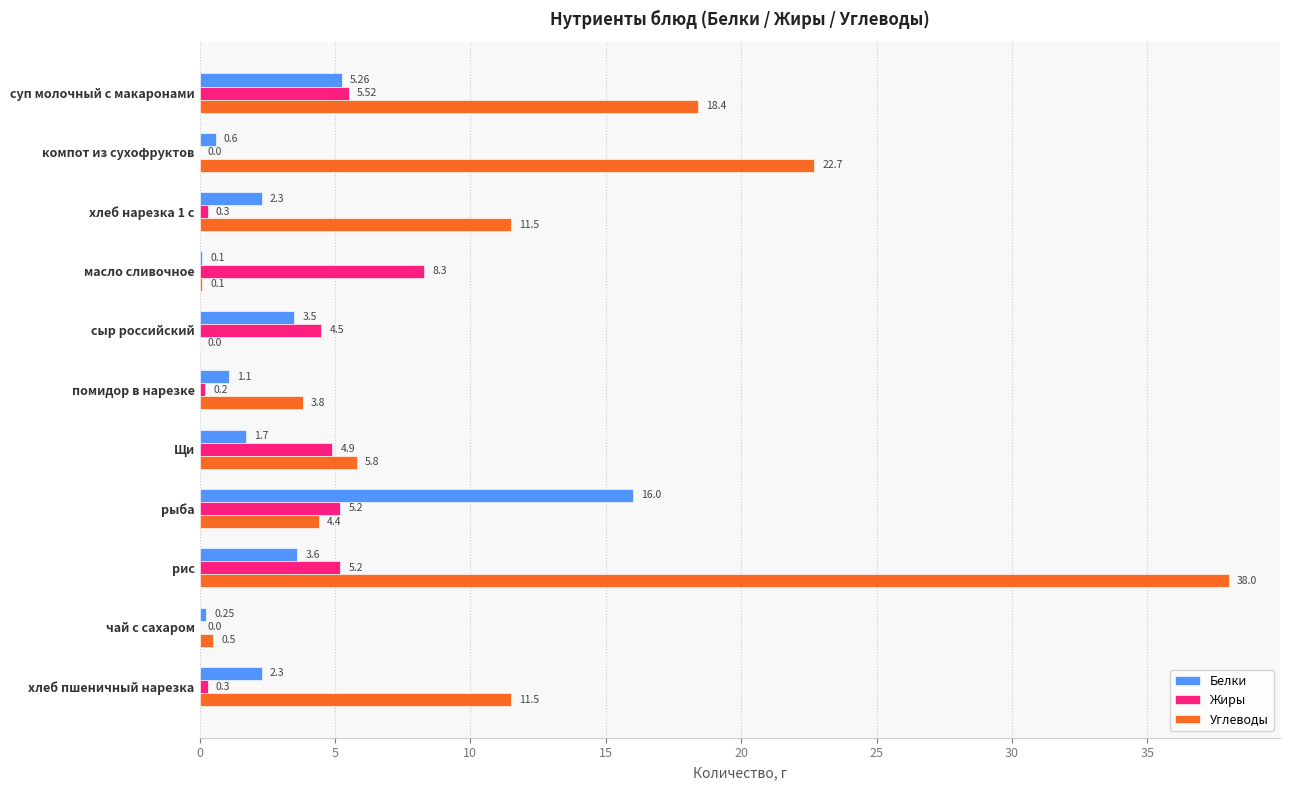

Which series has the largest total across all categories?

Углеводы